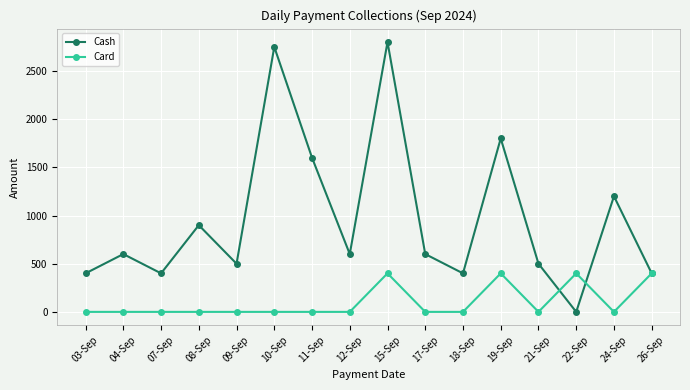

What are all the series names shown in the legend?

Cash, Card